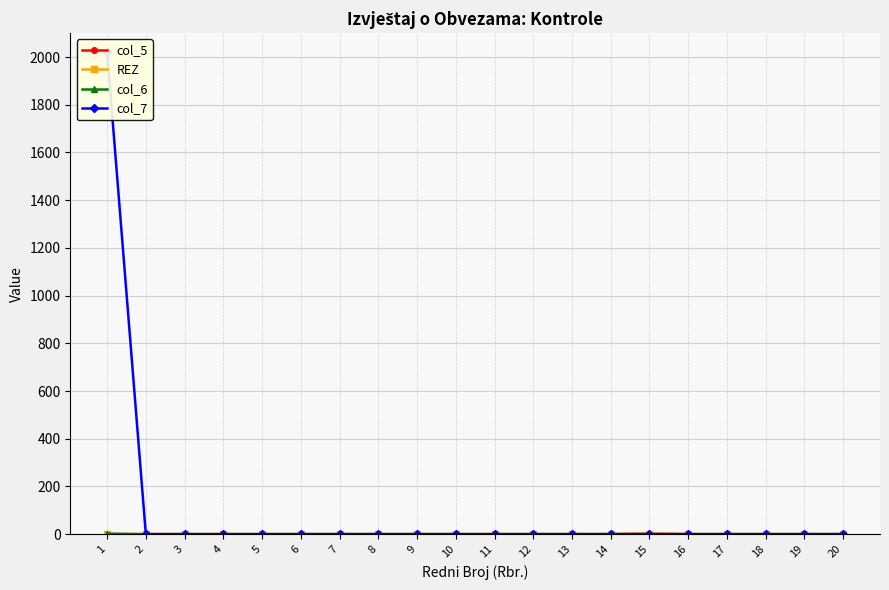

True or false: col_5 and REZ cross at least once.

False